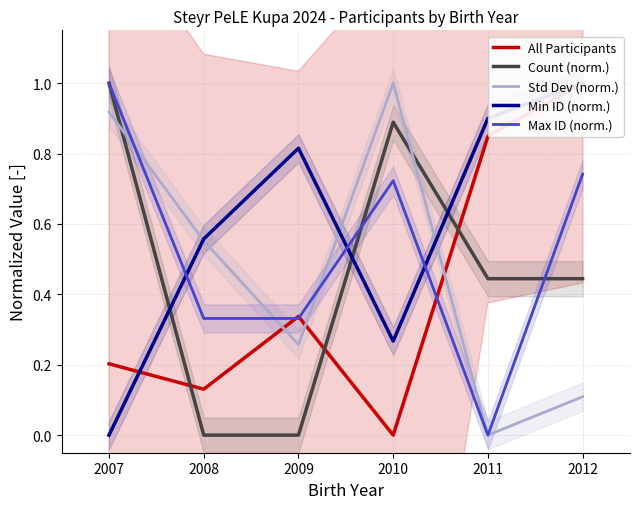

True or false: All Participants has a value of 1.0 at 2012.

True